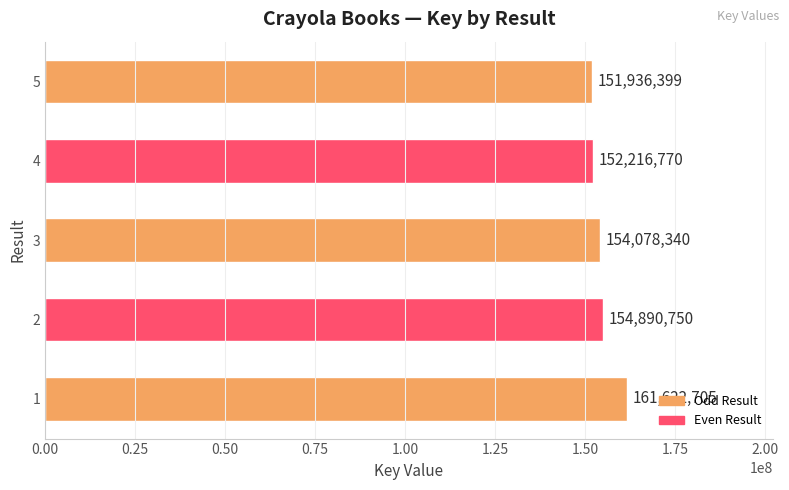

How many series are shown in this chart?

1